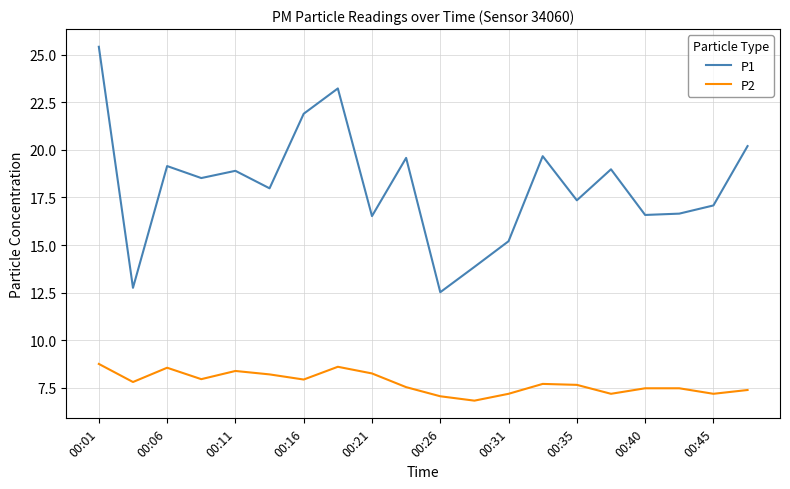

At how many categories does at least one series exceed 15?

17